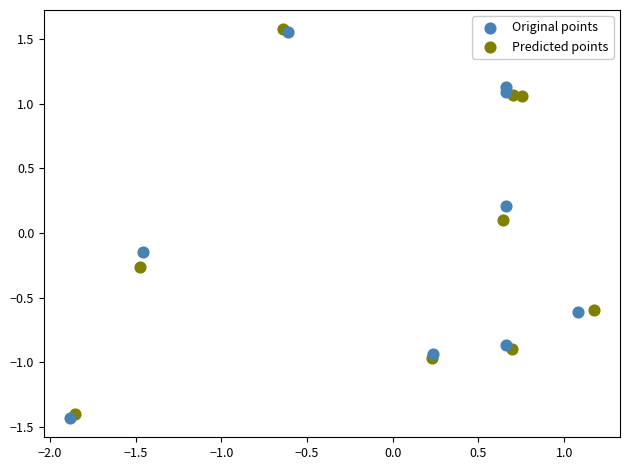

Which series has the widest spread of Y values?

Original points